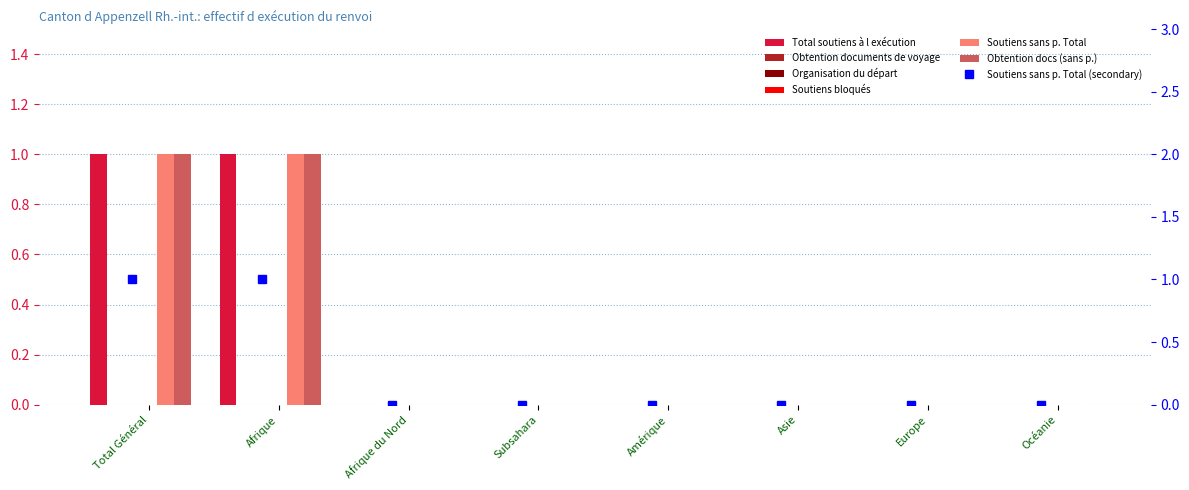

Reading right to left, what are all the values shown in this chart?

Total soutiens à l exécution: Océanie=0	Europe=0	Asie=0	Amérique=0	Subsahara=0	Afrique du Nord=0	Afrique=1	Total Général=1
Soutiens sans p. Total: Océanie=0	Europe=0	Asie=0	Amérique=0	Subsahara=0	Afrique du Nord=0	Afrique=1	Total Général=1
Obtention docs (sans p.): Océanie=0	Europe=0	Asie=0	Amérique=0	Subsahara=0	Afrique du Nord=0	Afrique=1	Total Général=1